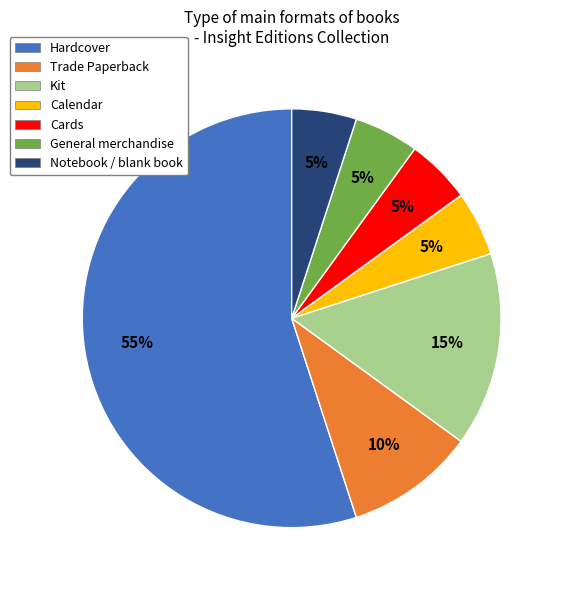

Is the sum of Cards and General merchandise greater than half?

No